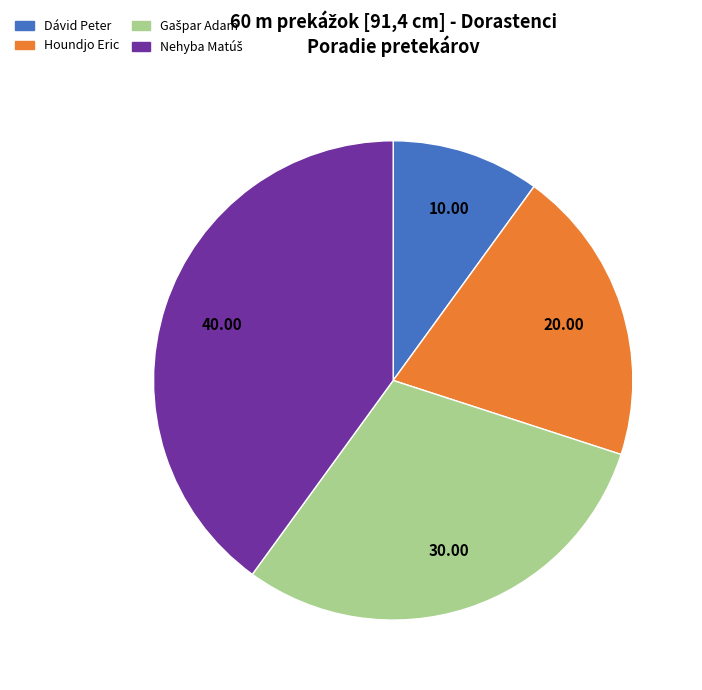

Is Houndjo Eric the majority of the pie?

No